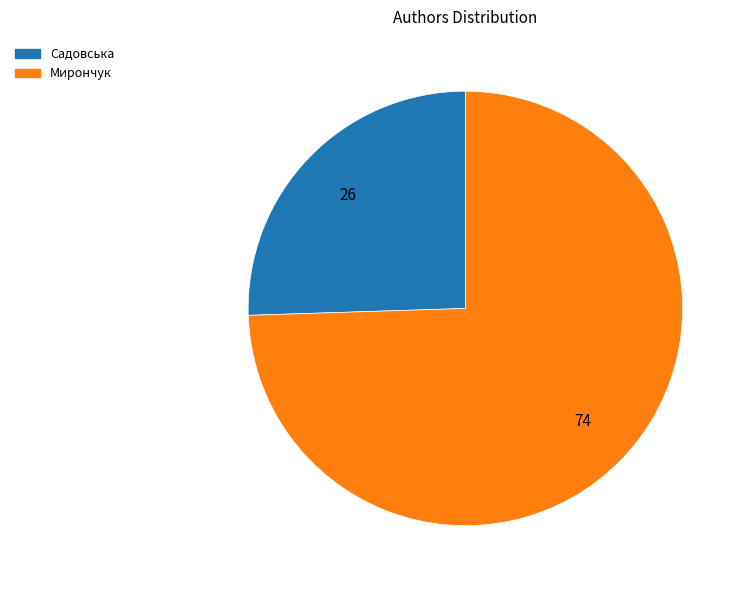

Rank the categories by value from highest to lowest.

Мирончук, Садовська